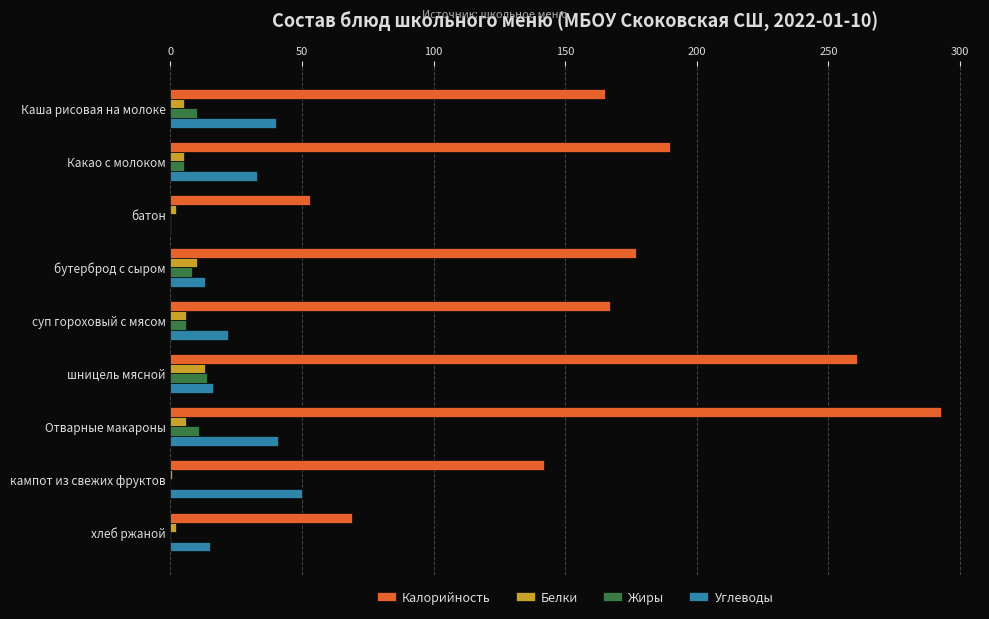

Between бутерброд с сыром and хлеб ржаной, which series saw the biggest shift?

Калорийность